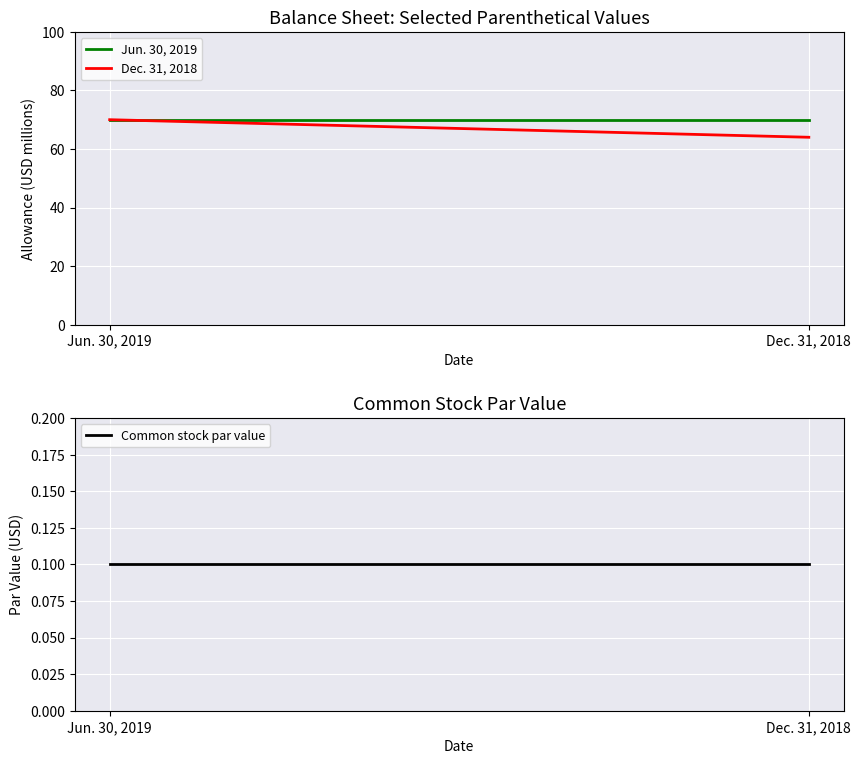

Reading left to right, transcribe all the data shown in this chart.

Jun. 30, 2019: Jun. 30, 2019=70.0	Dec. 31, 2018=70.0
Dec. 31, 2018: Jun. 30, 2019=70.0	Dec. 31, 2018=64.0
Common stock par value: Jun. 30, 2019=0.1	Dec. 31, 2018=0.1